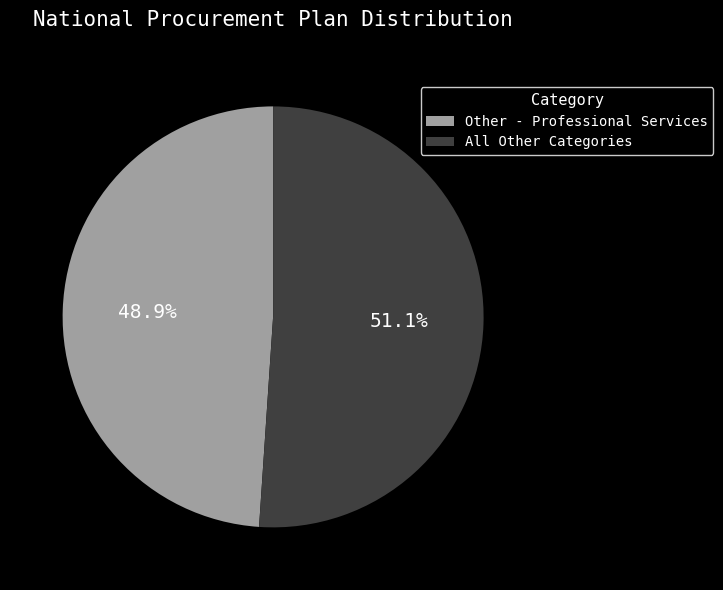

What percentage do Other - Professional Services and All Other Categories together represent?

100.0%